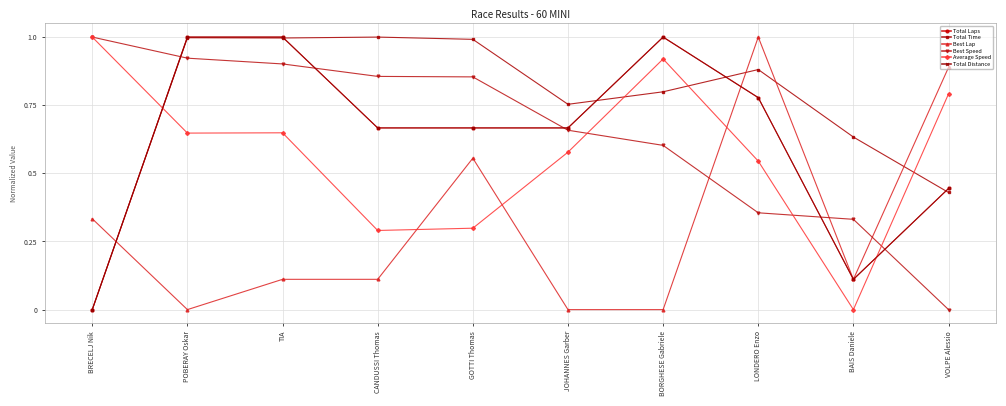

Which series changed the most between BRECELJ Nik and LONDERO Enzo?

Total Time